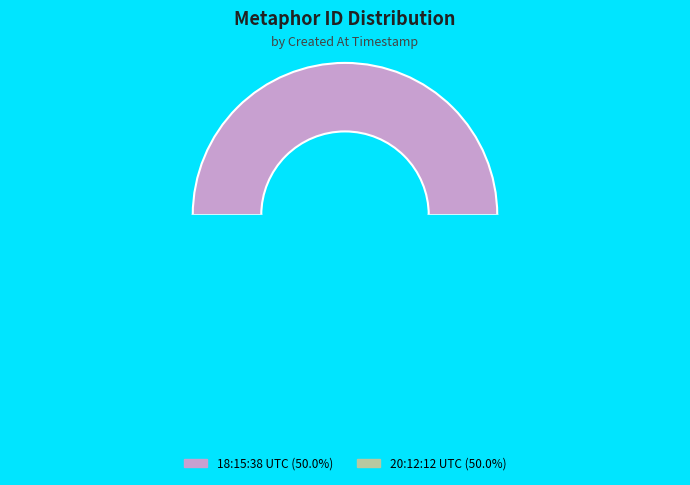

True or false: 2013-06-21 18:15:38 UTC accounts for 50% of the total.

True